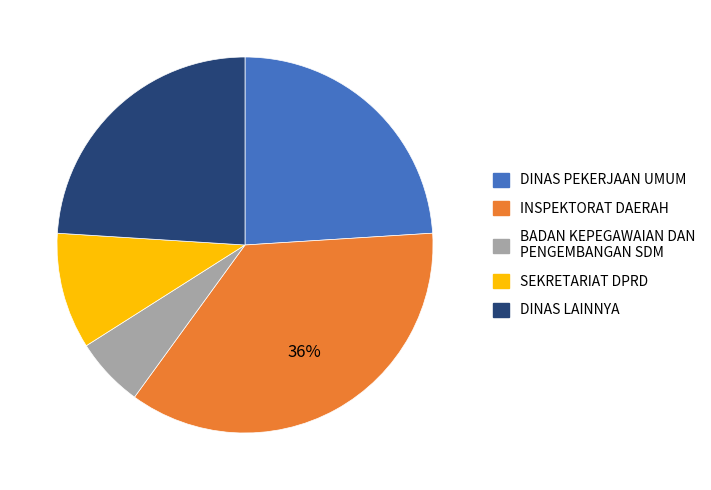

Does any single category account for the majority?

No